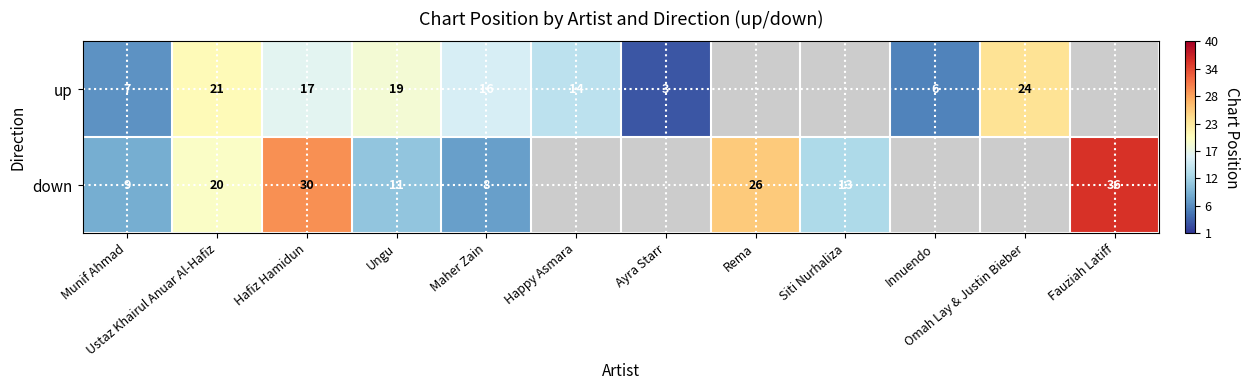

What is the spread (max minus min) of values at Hafiz Hamidun?

13